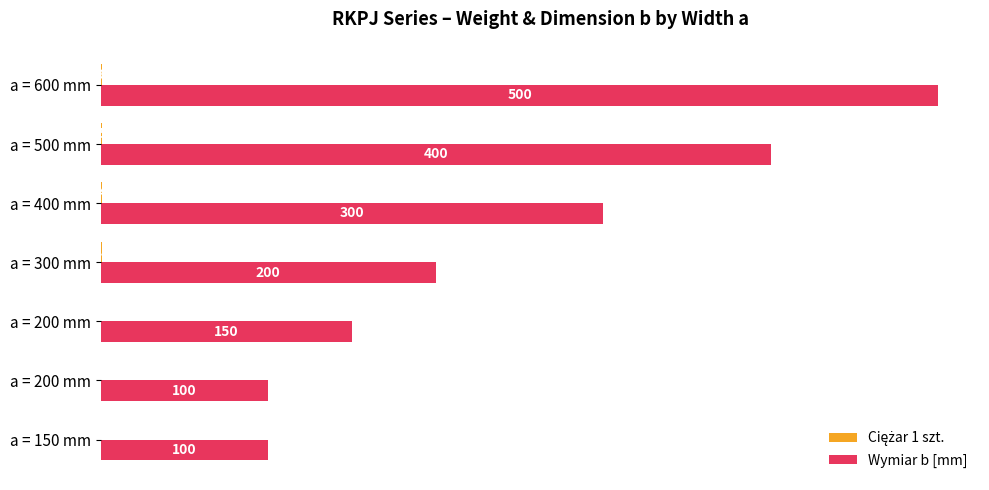

What is the smallest value displayed?

0.3